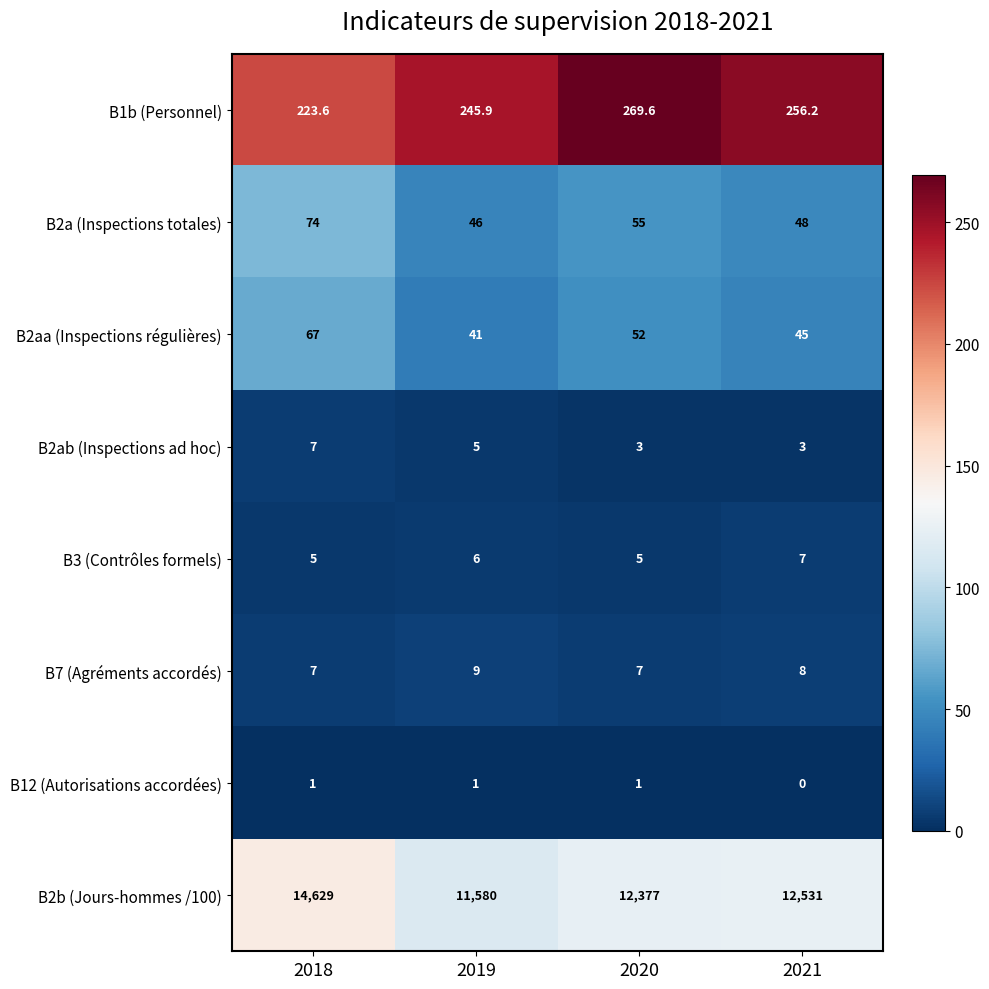

The B2aa (Inspections régulières) series shows 31.2 at 2018. True or false?

False